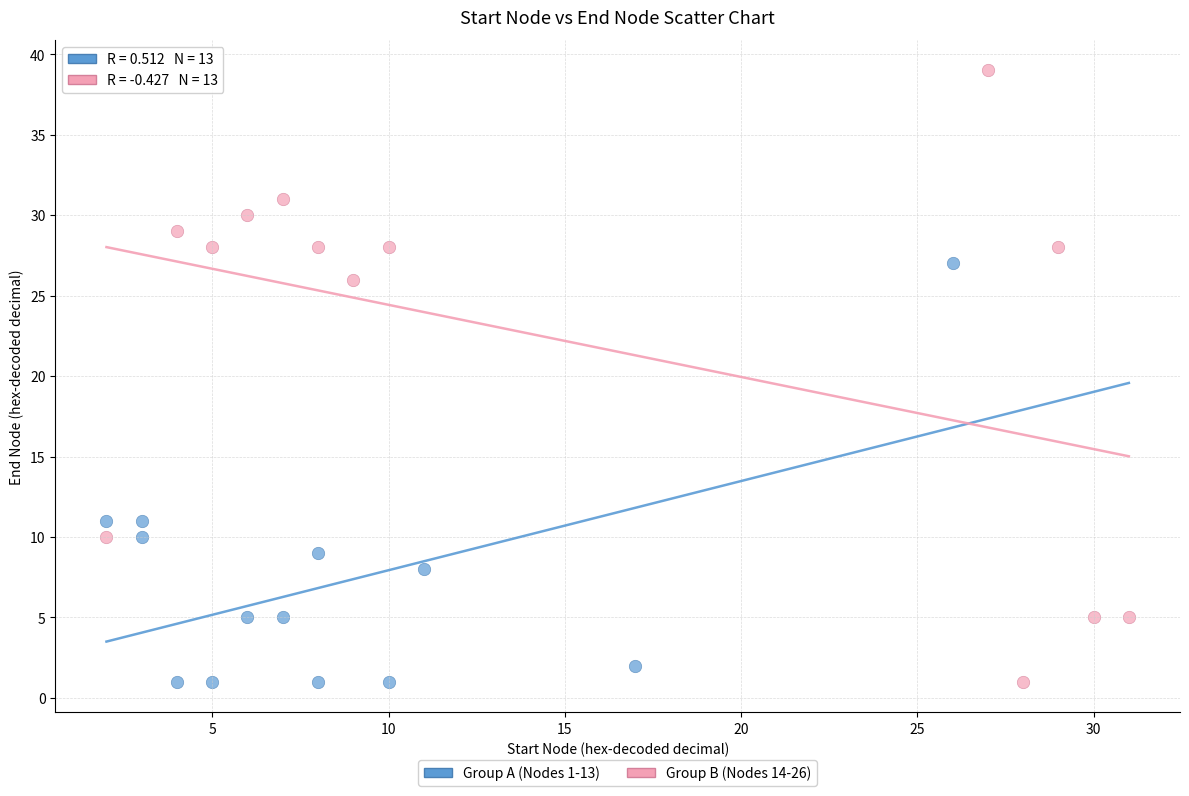

What are all the series names shown in the legend?

Group A (Nodes 1-13), Group B (Nodes 14-26)